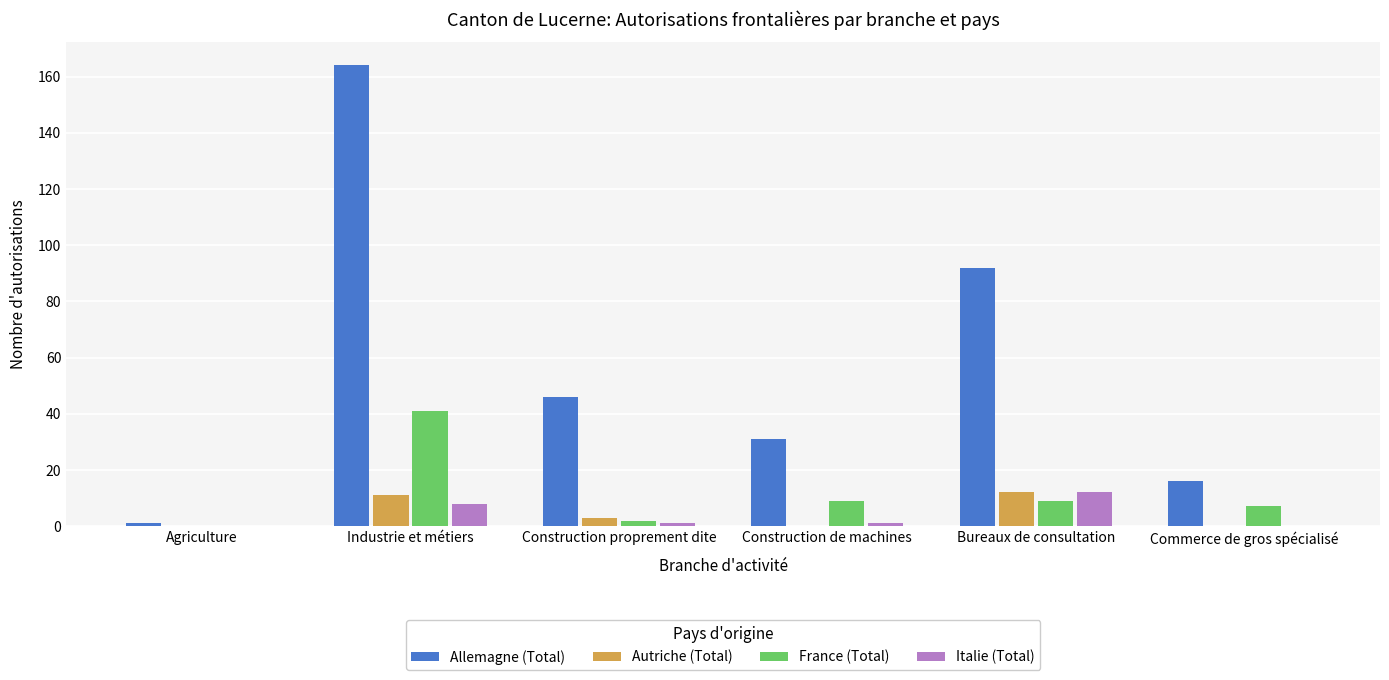

Reading left to right, extract all data points from this chart.

Allemagne (Total): Agriculture=1	Industrie et métiers=164	Construction proprement dite=46	Construction de machines=31	Bureaux de consultation=92	Commerce de gros spécialisé=16
Autriche (Total): Agriculture=0	Industrie et métiers=11	Construction proprement dite=3	Construction de machines=0	Bureaux de consultation=12	Commerce de gros spécialisé=0
France (Total): Agriculture=0	Industrie et métiers=41	Construction proprement dite=2	Construction de machines=9	Bureaux de consultation=9	Commerce de gros spécialisé=7
Italie (Total): Agriculture=0	Industrie et métiers=8	Construction proprement dite=1	Construction de machines=1	Bureaux de consultation=12	Commerce de gros spécialisé=0